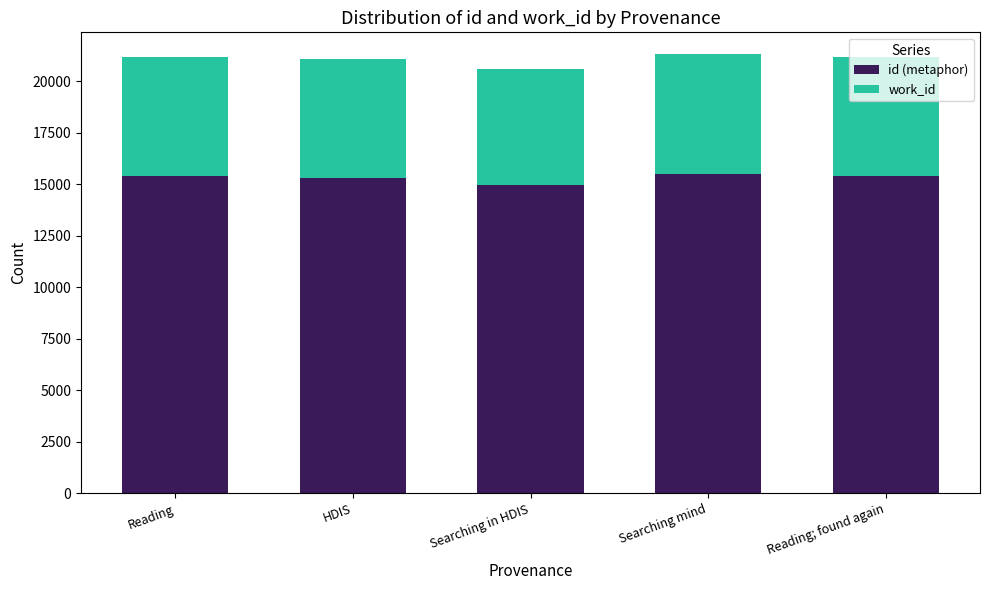

What is the sum of all id (metaphor) values?

76633